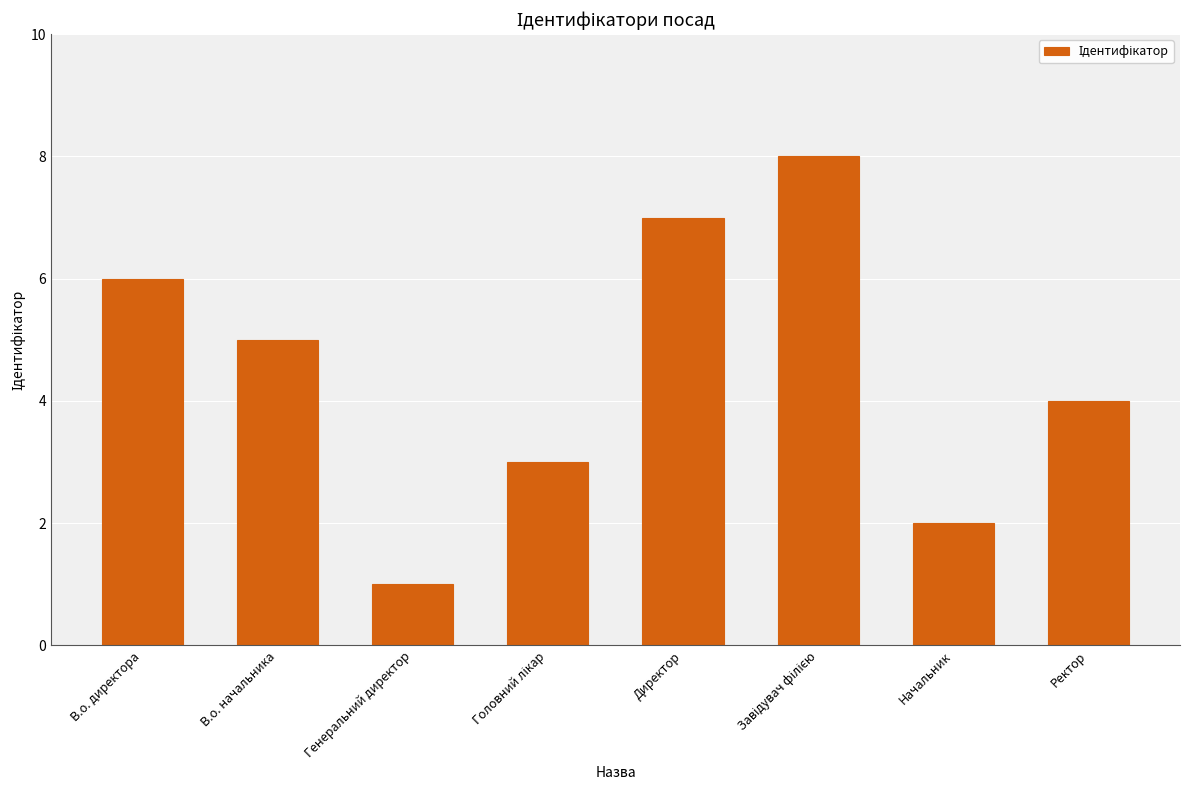

What is the value of the 1st bar from the left?

6